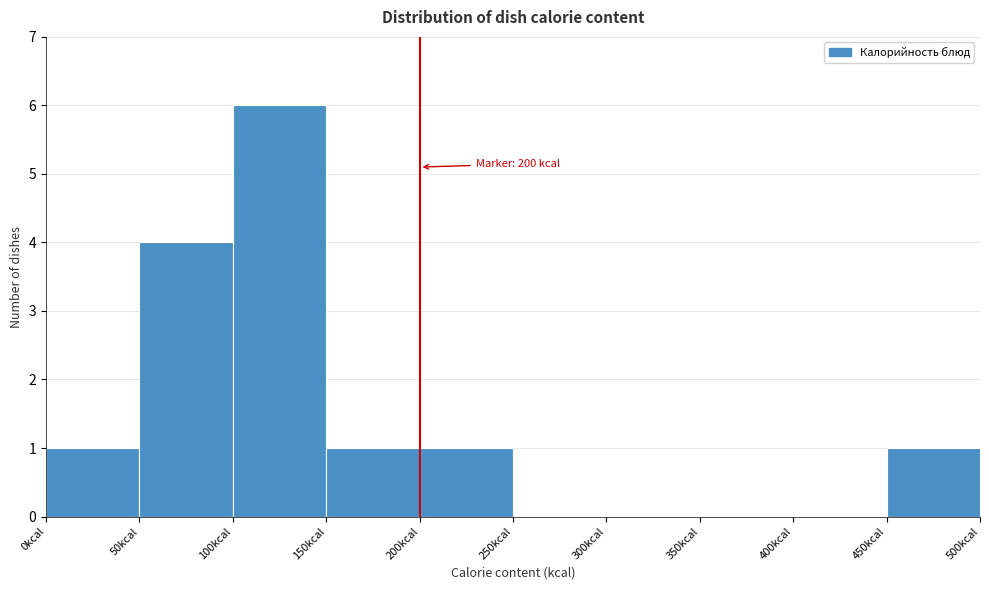

Which range on the x-axis has the tallest bar?

100 to 150